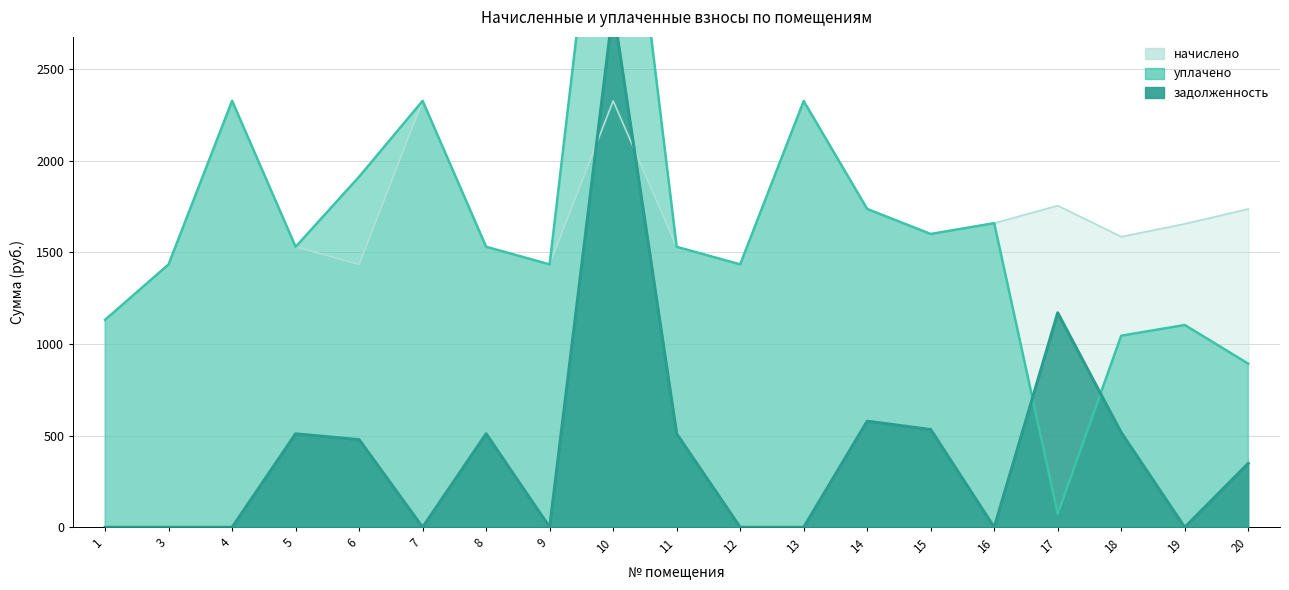

Where is the first local maximum for начислено?

4